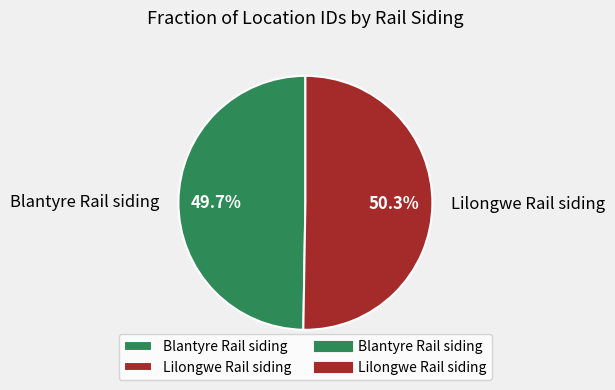

Rank the categories by value from highest to lowest.

Lilongwe Rail siding, Blantyre Rail siding